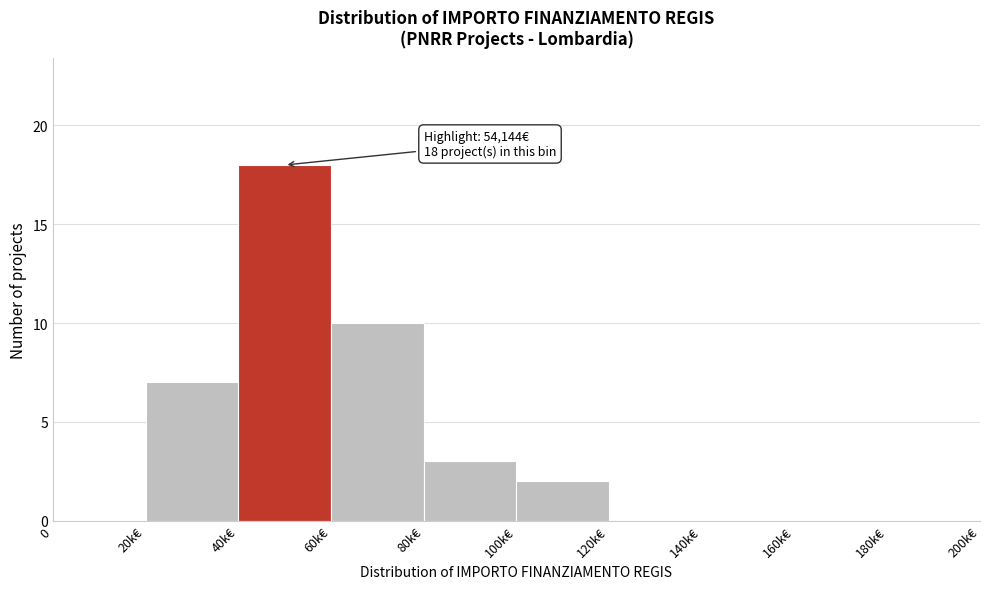

Reading left to right, list all the values displayed in this chart.

0=0	20k€=7	40k€=18	60k€=10	80k€=3	100k€=2	120k€=0	140k€=0	160k€=0	180k€=0